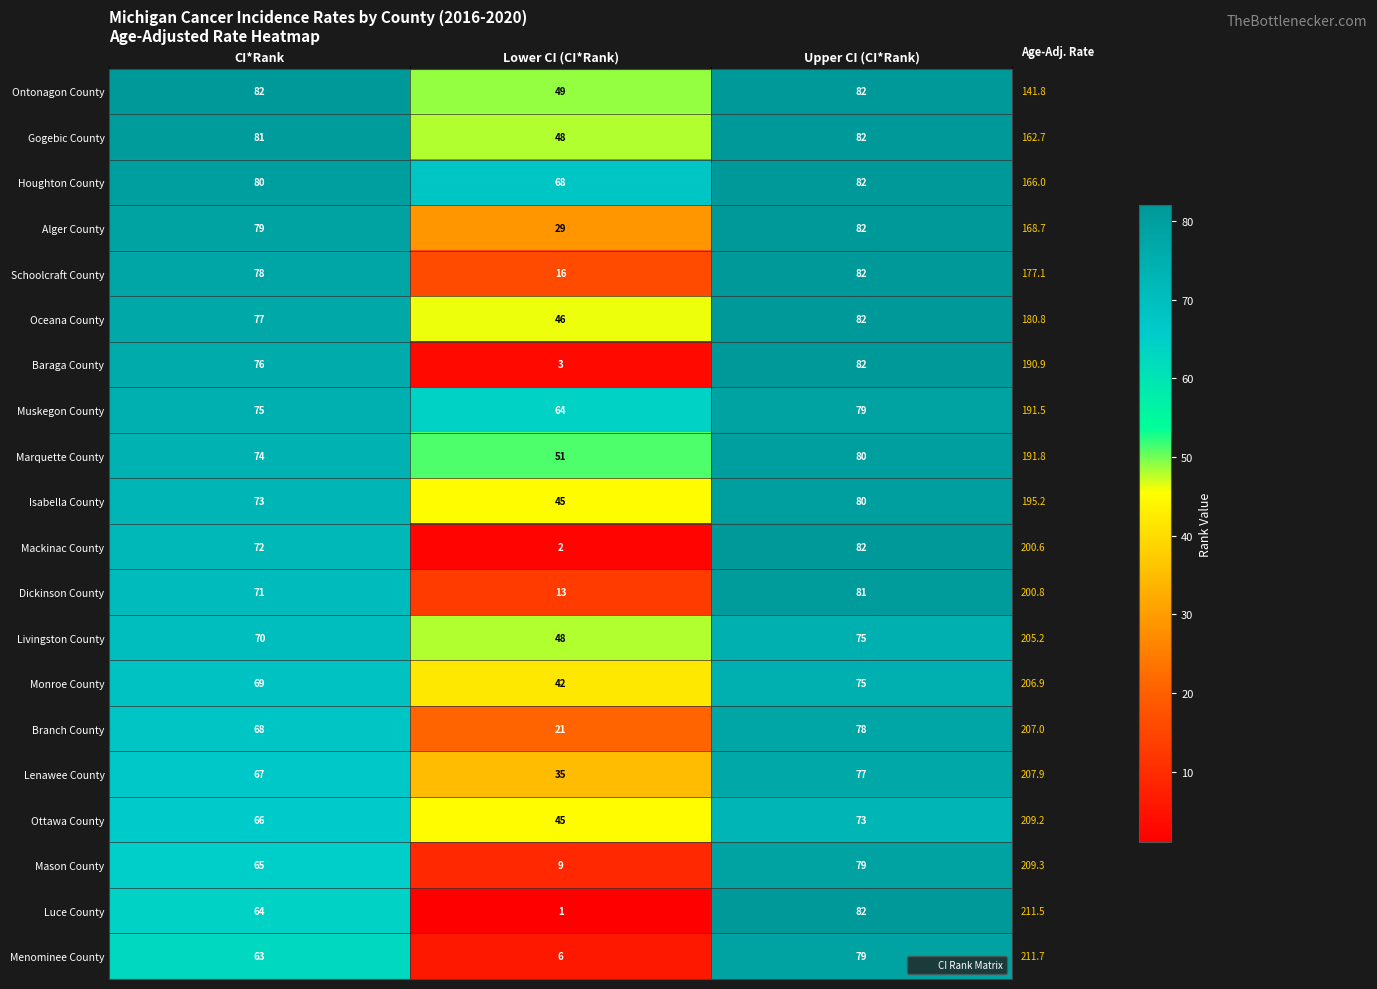

Rank the series at CI*Rank from highest to lowest value.

Ontonagon County, Gogebic County, Houghton County, Alger County, Schoolcraft County, Oceana County, Baraga County, Muskegon County, Marquette County, Isabella County, Mackinac County, Dickinson County, Livingston County, Monroe County, Branch County, Lenawee County, Ottawa County, Mason County, Luce County, Menominee County